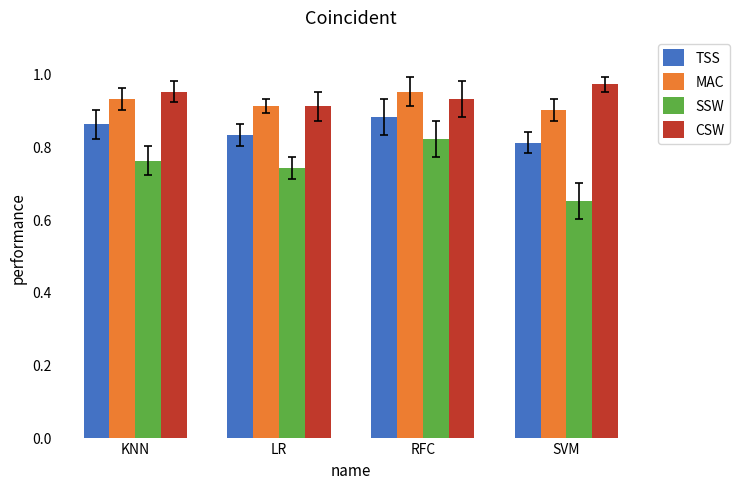

Which series has the largest range (max minus min)?

SSW